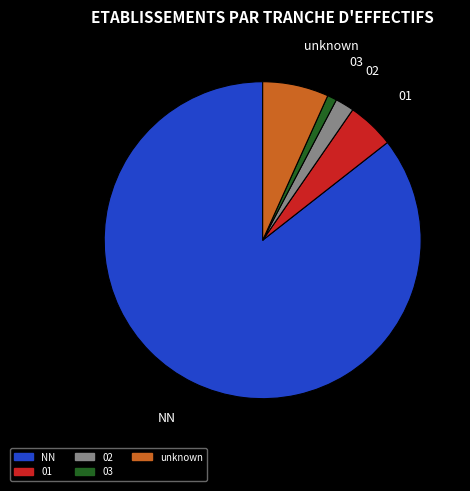

Is there a majority slice in this chart?

Yes